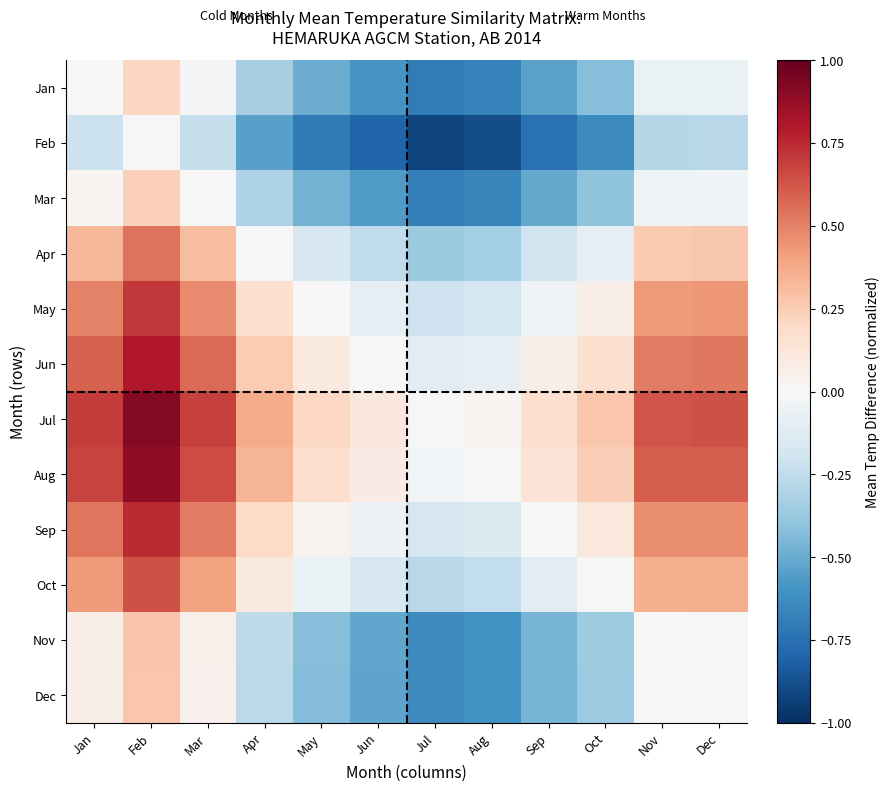

Count the number of categories in the chart.

12